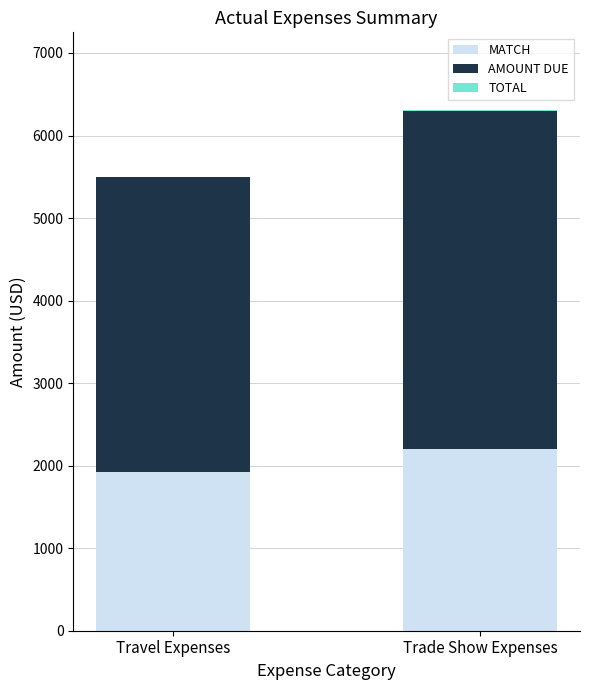

Which has a higher value, Travel Expenses or Trade Show Expenses?

Trade Show Expenses